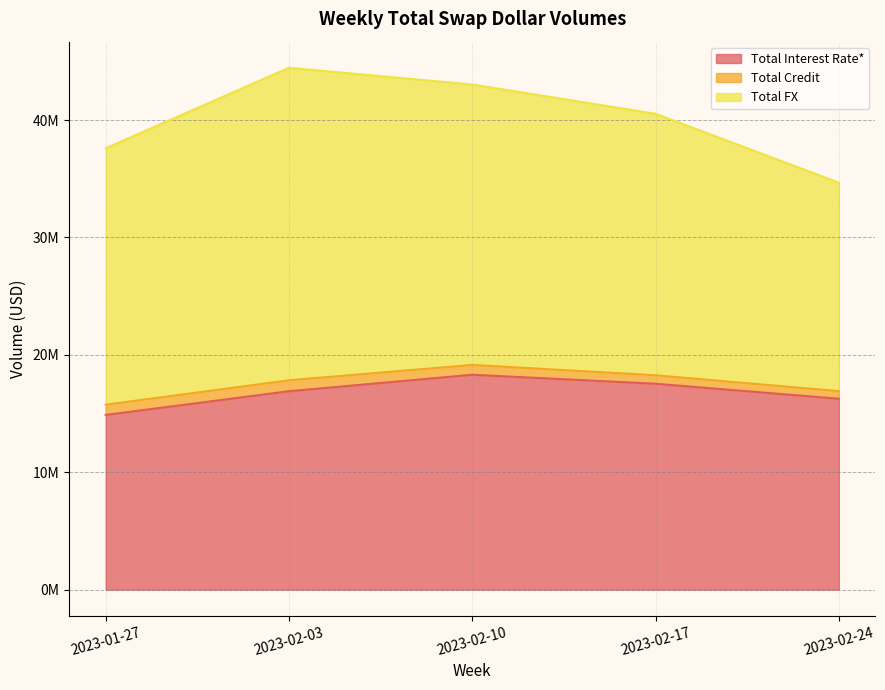

At which category is the sum across all series the highest?

2023-02-03